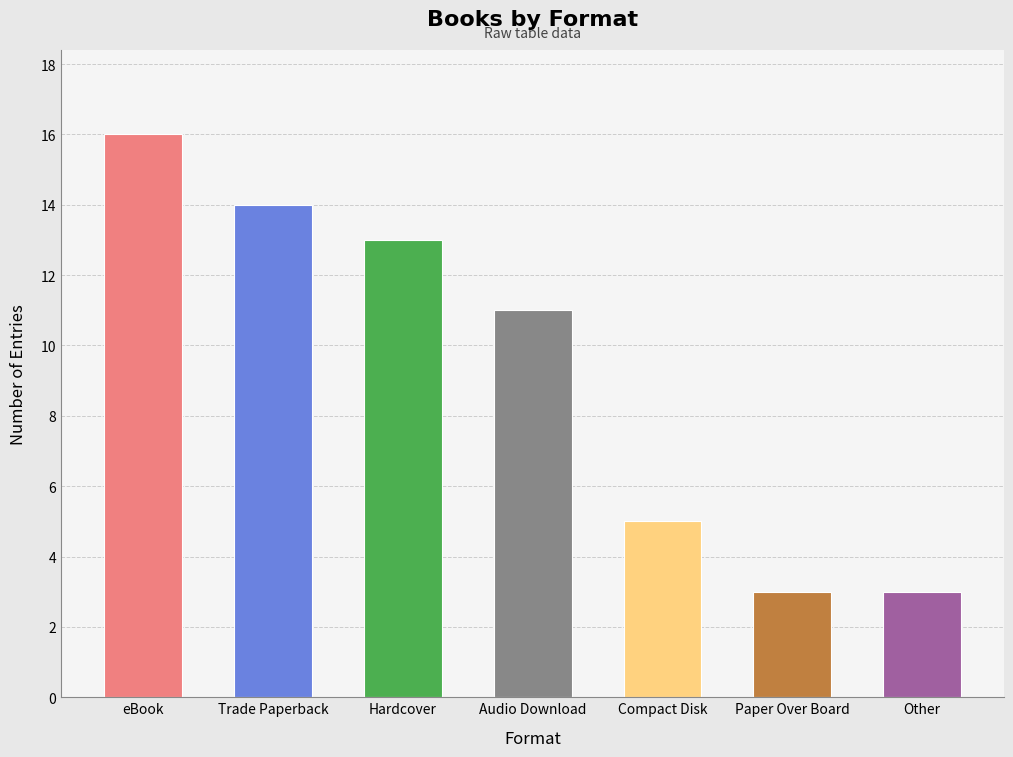

What is the label of the 1st bar from the left?

eBook